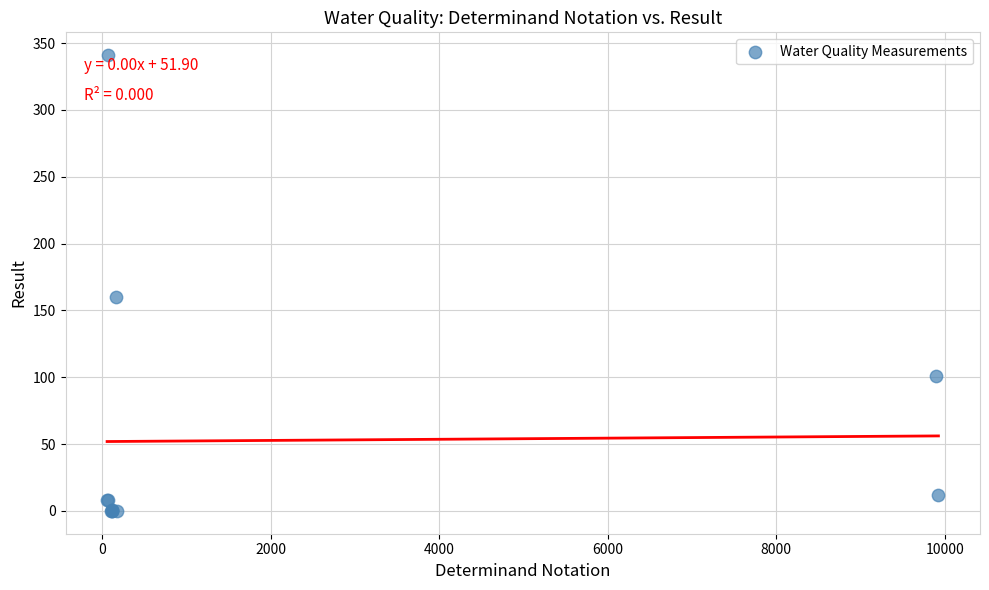

What Y value in the scatter plot is closest to 170?

160.0